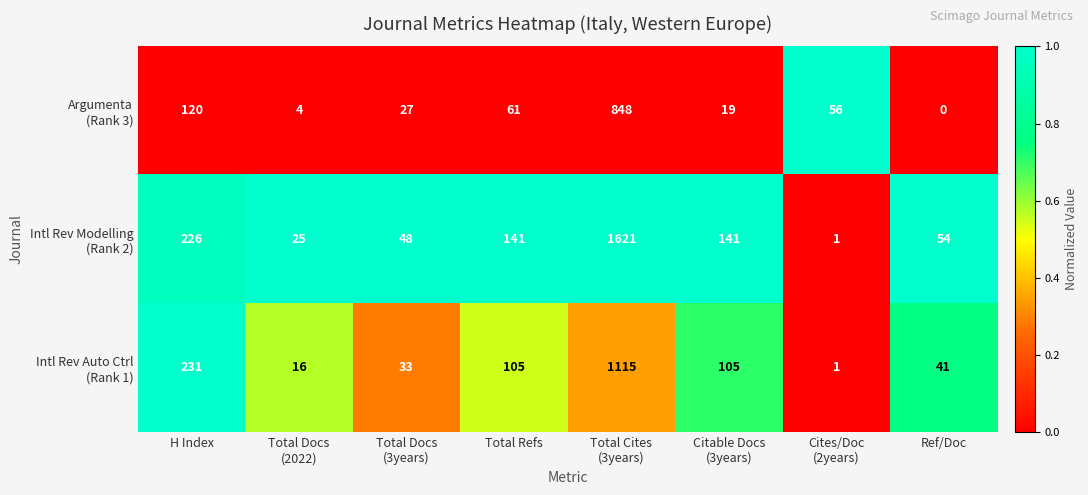

Which label corresponds to the smallest value in the chart?

Ref/Doc